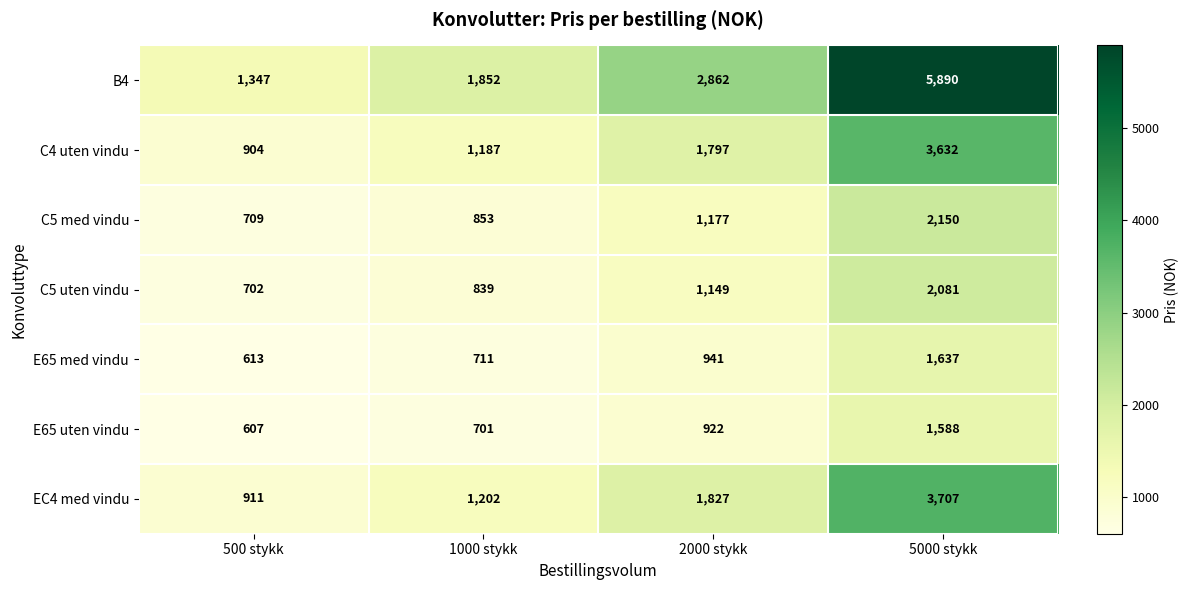

How many data points does each series have?

4